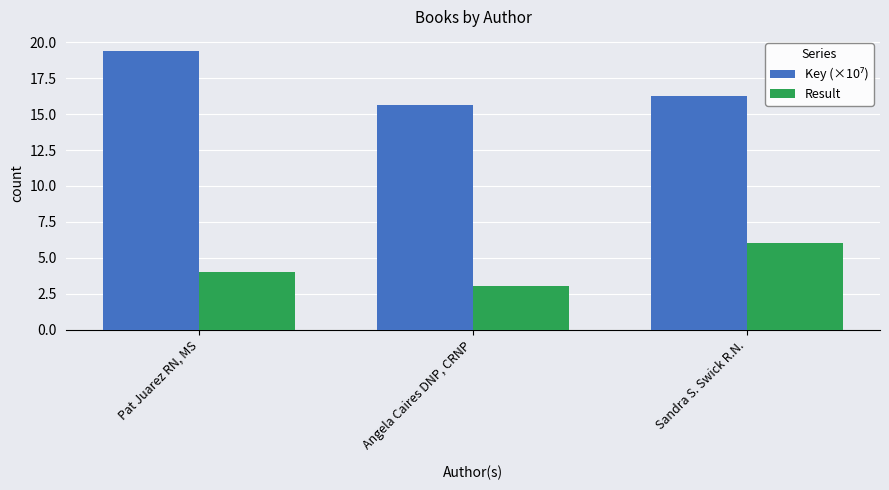

What is the difference between the second highest and minimum values in the Result series?

1.0